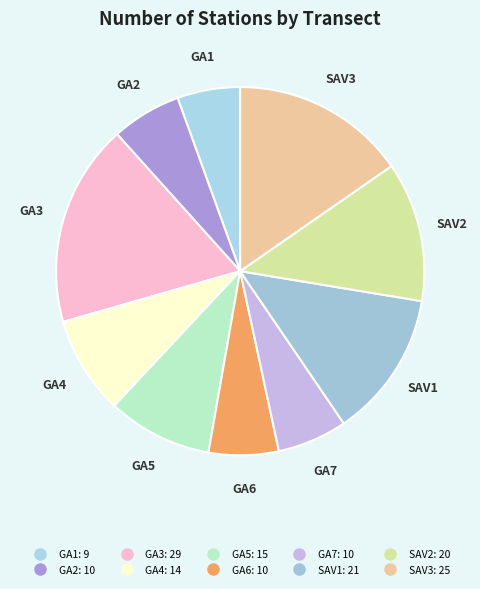

Which category has the biggest portion of the pie?

GA3